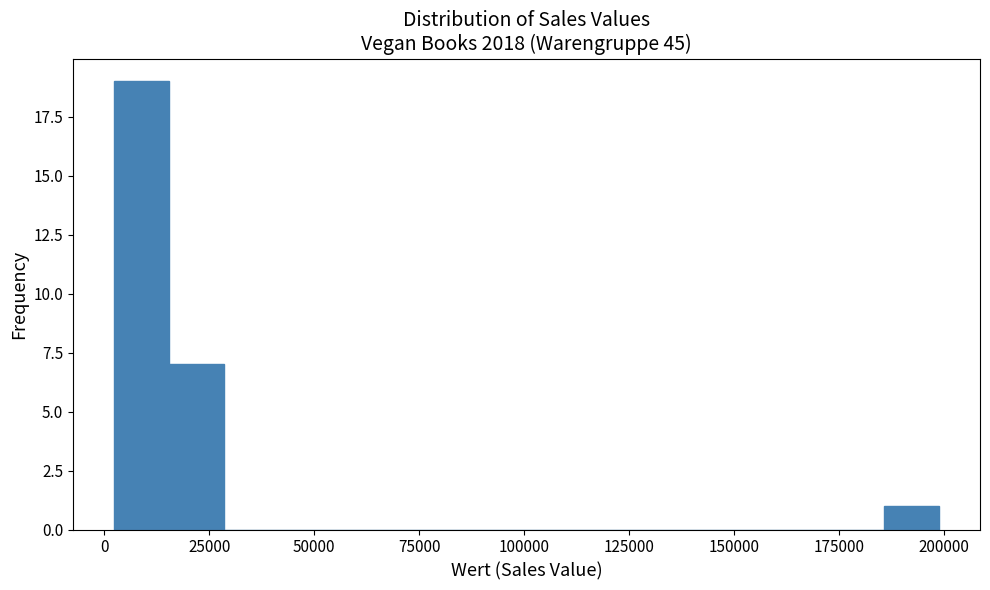

Read against the x-axis, roughly where is the centre of the tallest bar?

10000